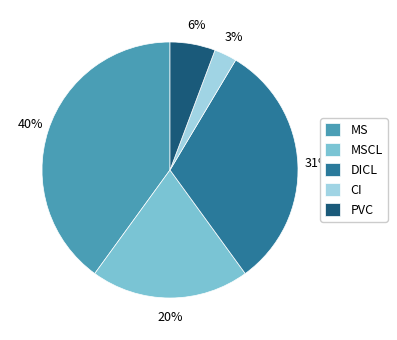

How many slices are in this pie chart?

5